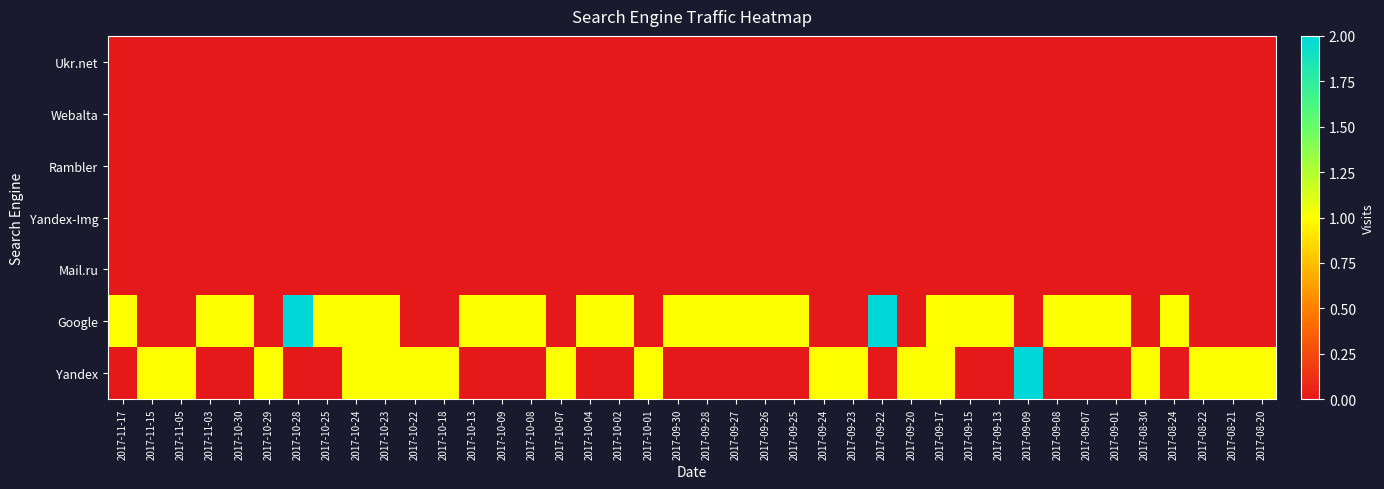

How many data points does each series have?

40